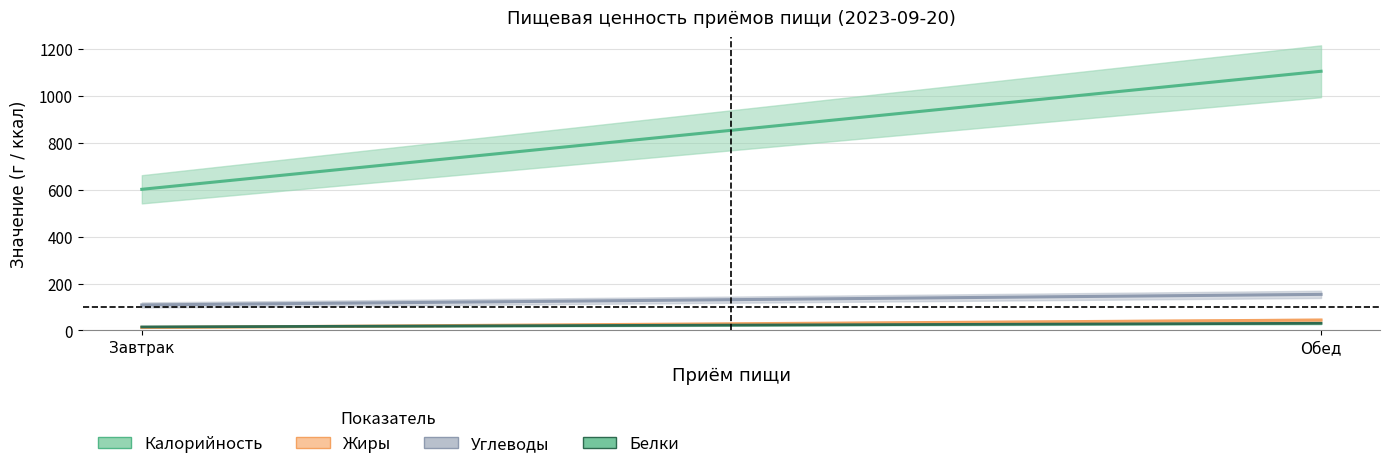

Reading left to right, transcribe all the data shown in this chart.

Калорийность: 601.3	1104.2
Белки: 15.0	30.5
Жиры: 12.5	44.3
Углеводы: 108.6	153.7